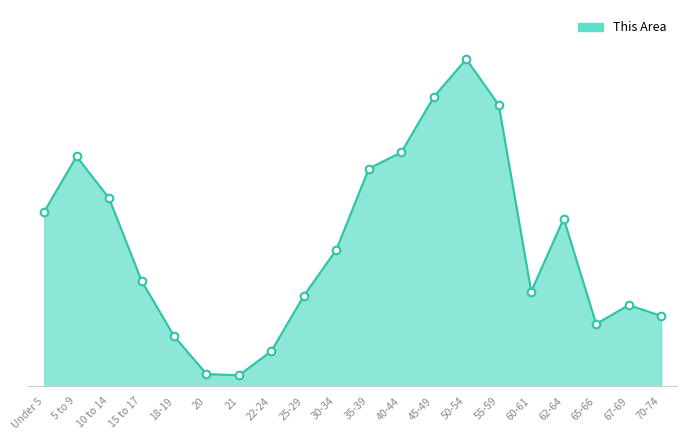

What is the ratio of the value at 30-34 to the value at 70-74?

1.9